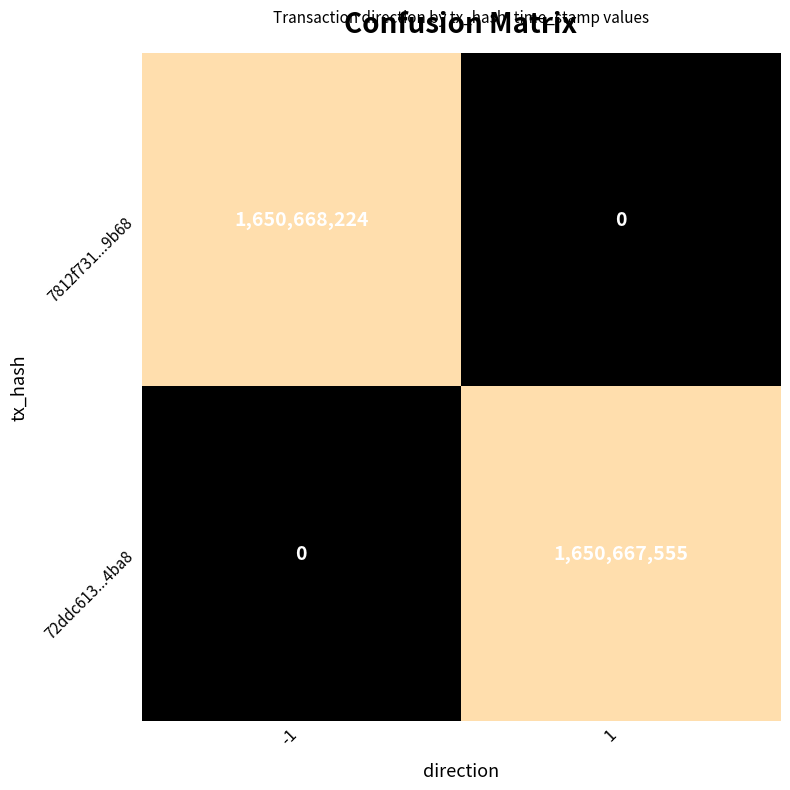

At which category is the sum across all series the highest?

-1